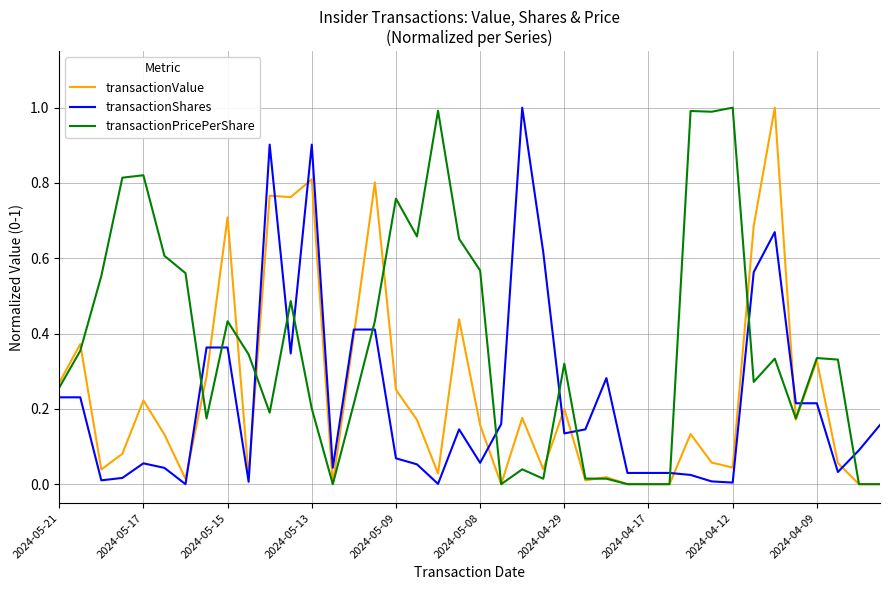

What is the greatest value displayed?

1.0